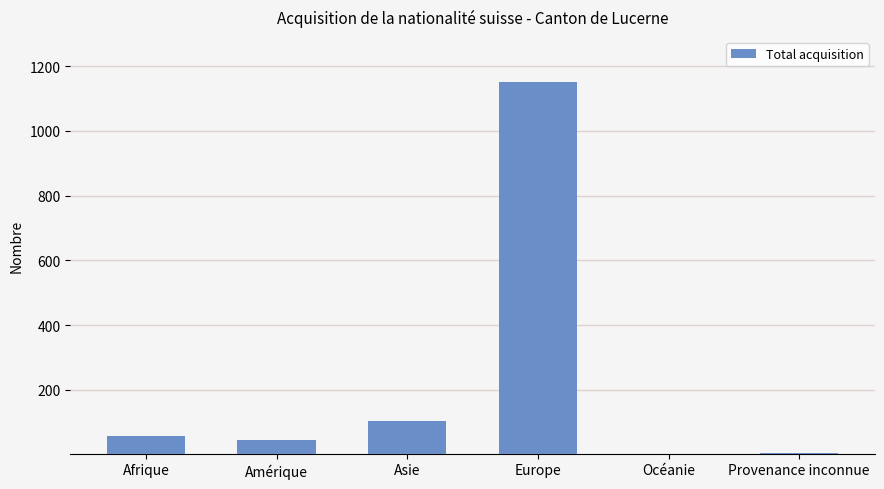

Which category has the highest value across all series?

Europe